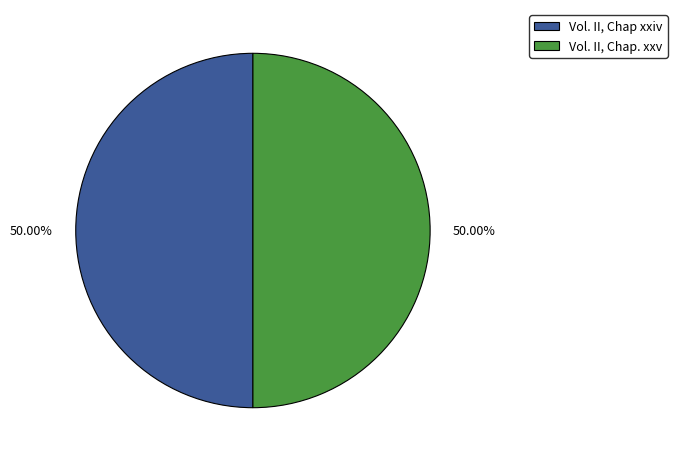

What is the total percentage of Vol. II, Chap. xxv and Vol. II, Chap xxiv?

100.0%